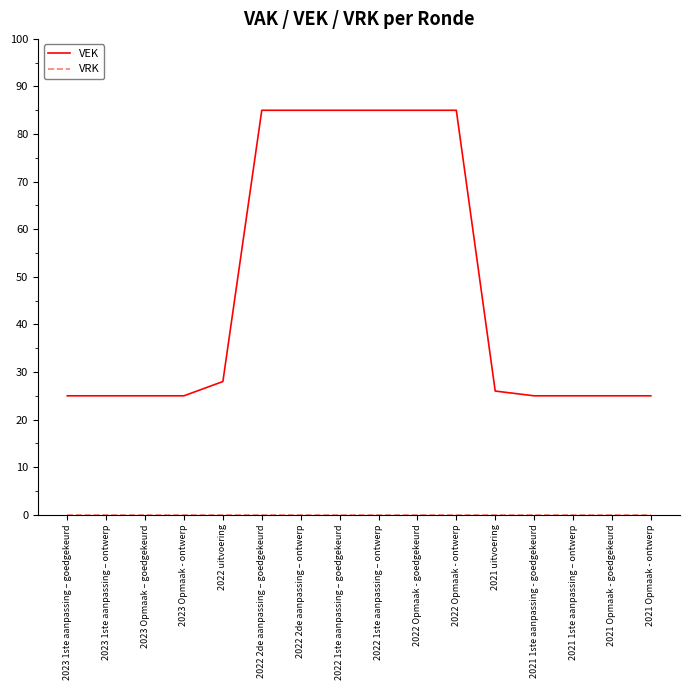

Which series has the widest spread of values?

VEK